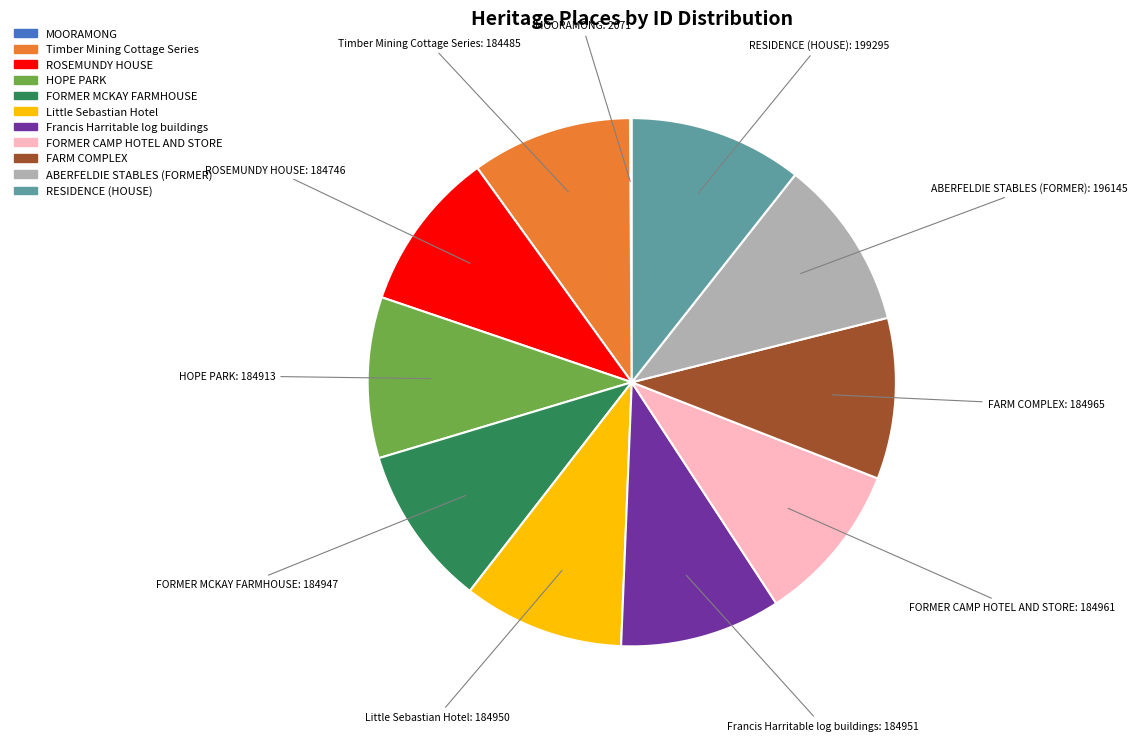

The Francis Harritable log buildings slice represents 10% of the pie. True or false?

True